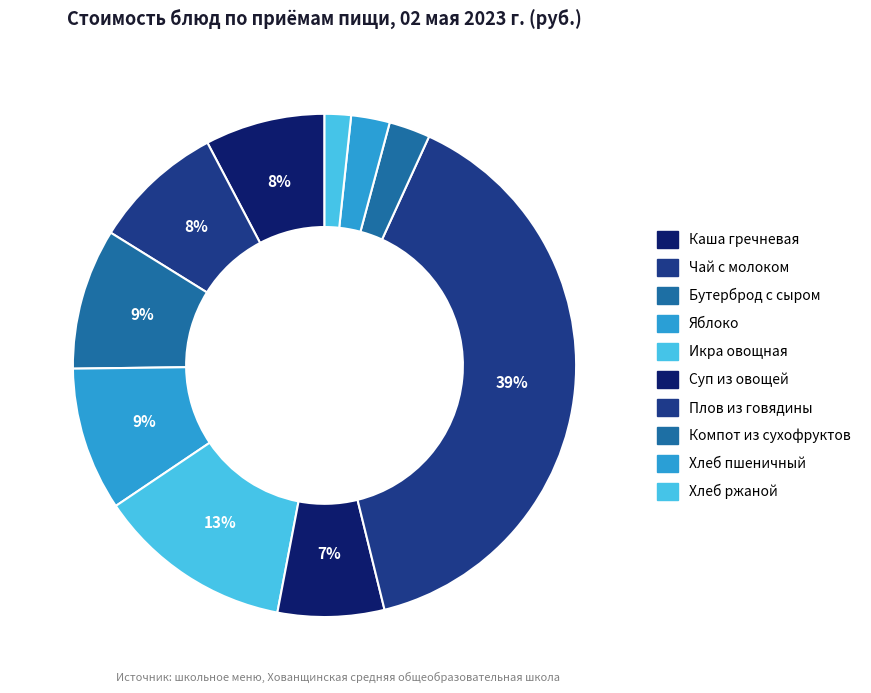

How many slices are in this pie chart?

10